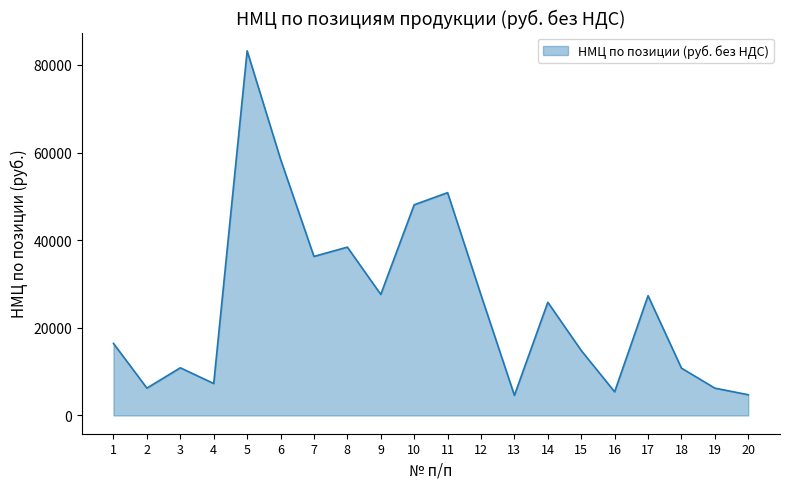

Does the chart have visible grid lines?

No